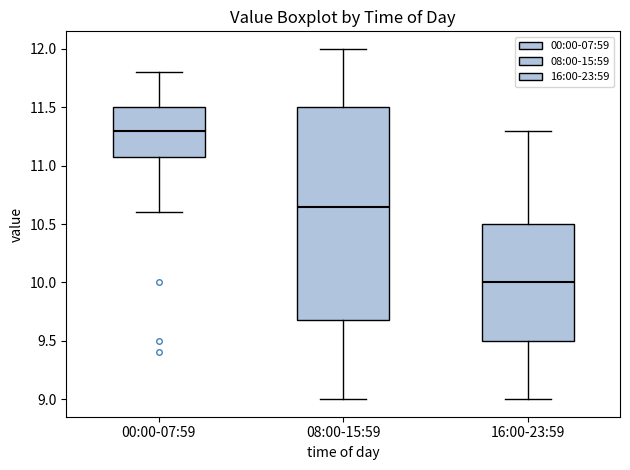

Reading left to right, transcribe this box plot: for each box, give where its median line is, the range the box spans, and where its two whiskers end, as read against the y-axis. The values are not printed on the chart, so give them approximately, as read against the axis.

00:00-07:59: median 11.30, box 11.10 to 11.50, whiskers 10.60 to 11.80
08:00-15:59: median 10.65, box 9.70 to 11.50, whiskers 9.00 to 12.00
16:00-23:59: median 10.00, box 9.50 to 10.50, whiskers 9.00 to 11.30